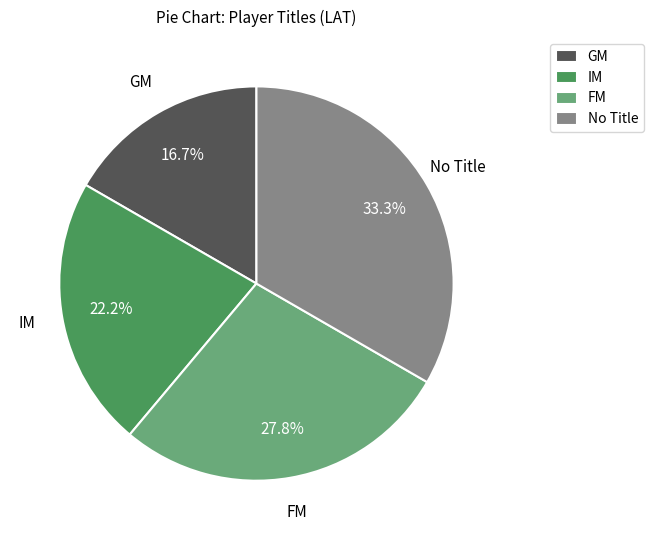

Is there a majority slice in this chart?

No